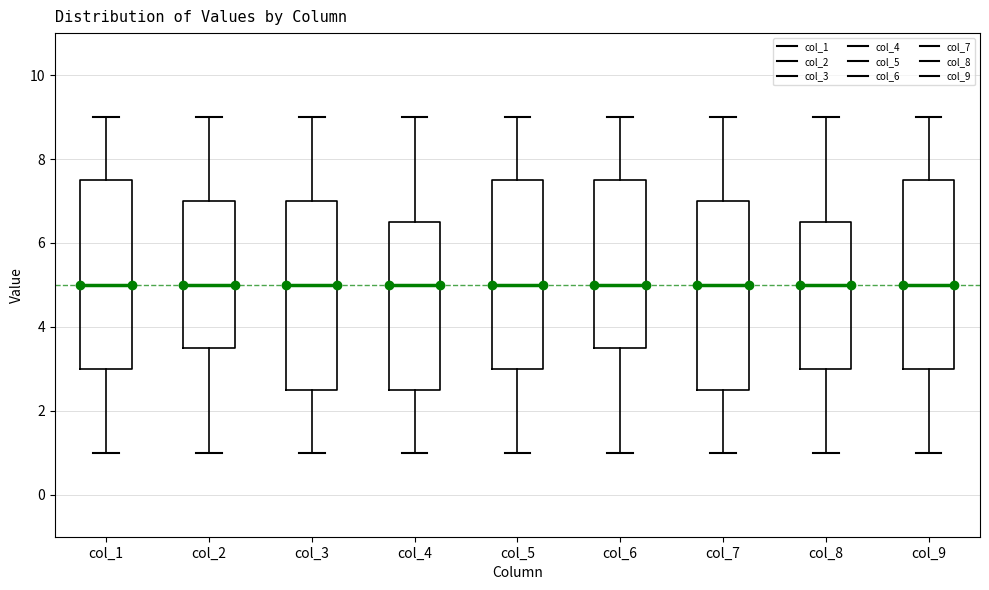

Where does the median line of the box for col_3 sit on the y-axis? The values are not printed on the chart, so give them approximately, as read against the axis.

5.0